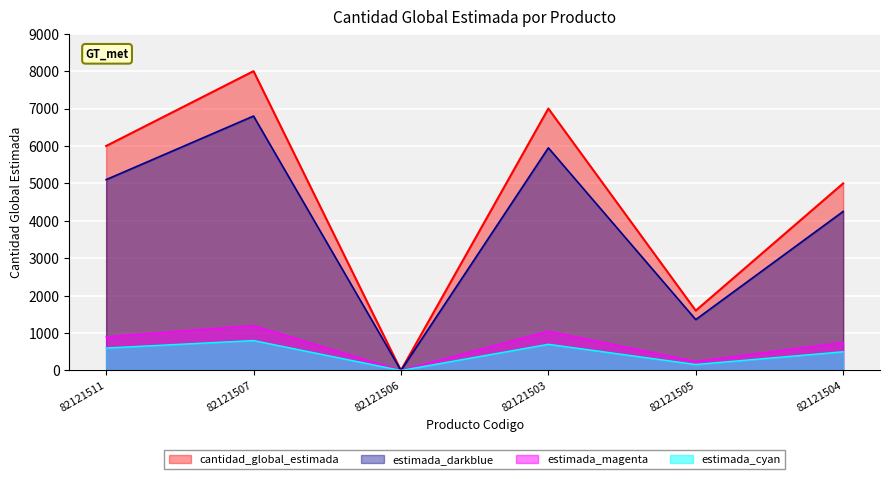

Read the value at 82121504.

5000